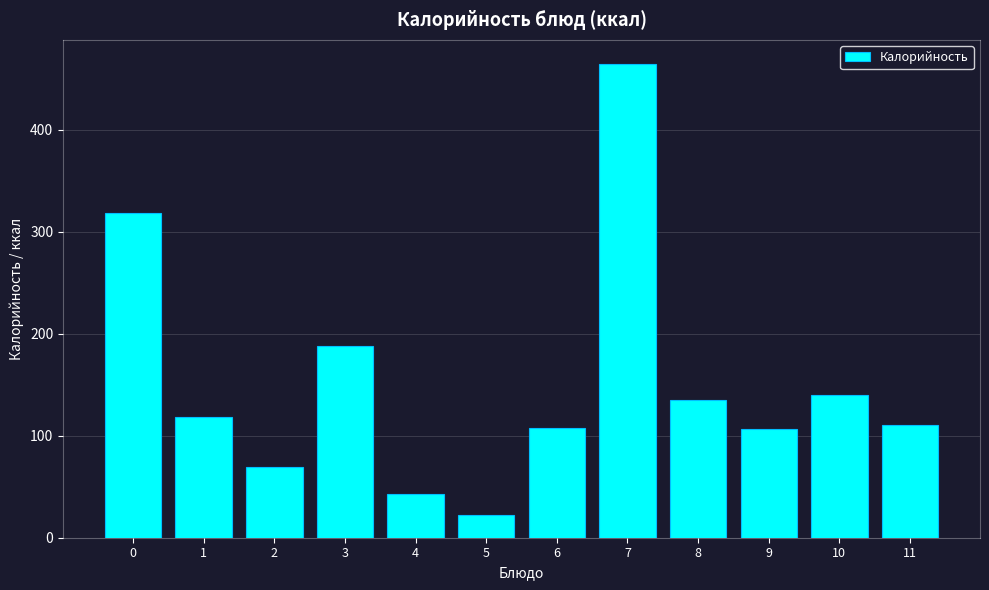

What is the approximate value at 9?

106.8